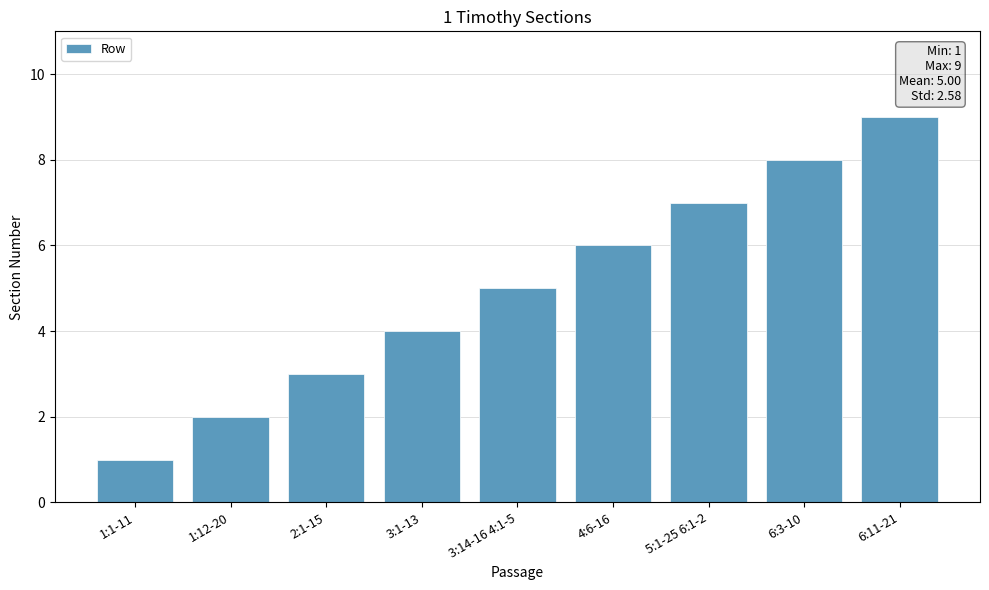

At which label is the value closest to 5?

3:14-16 4:1-5